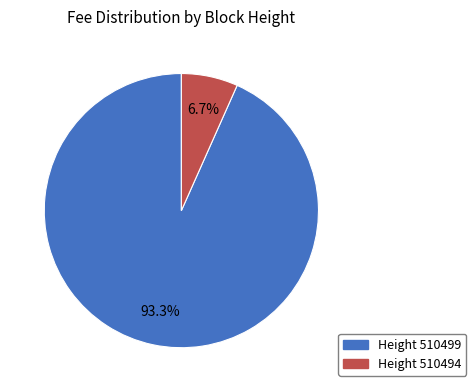

Is there any slice that represents more than half of the pie?

Yes